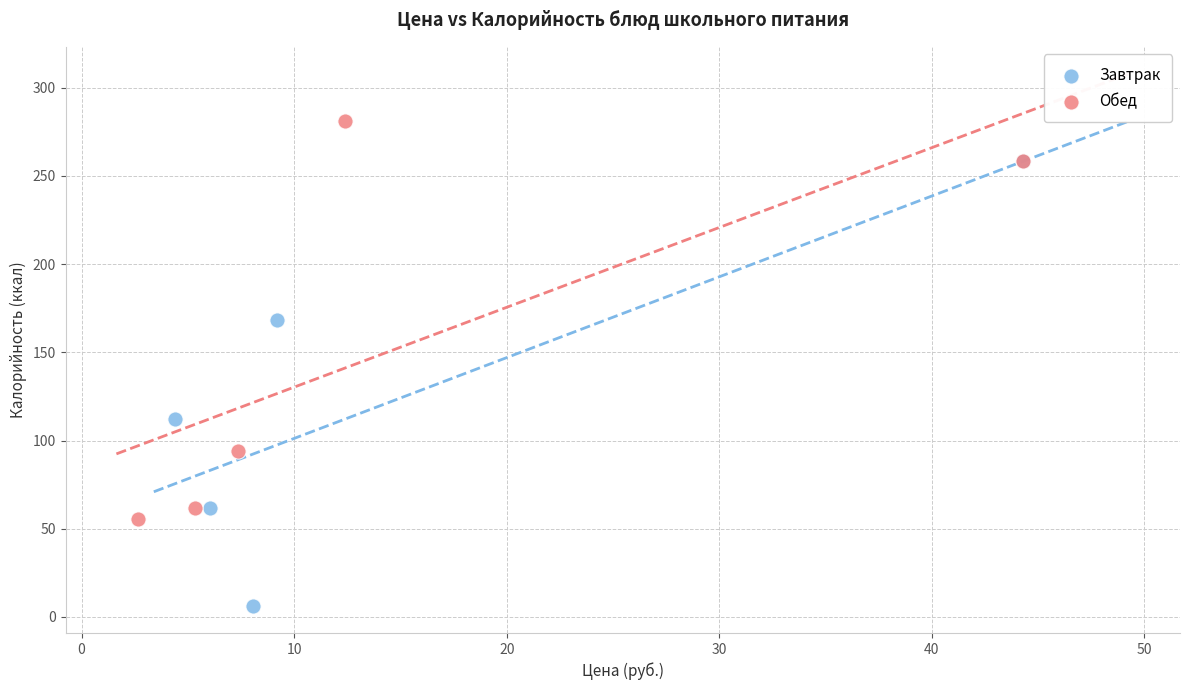

Which series contains the highest Y value?

Обед